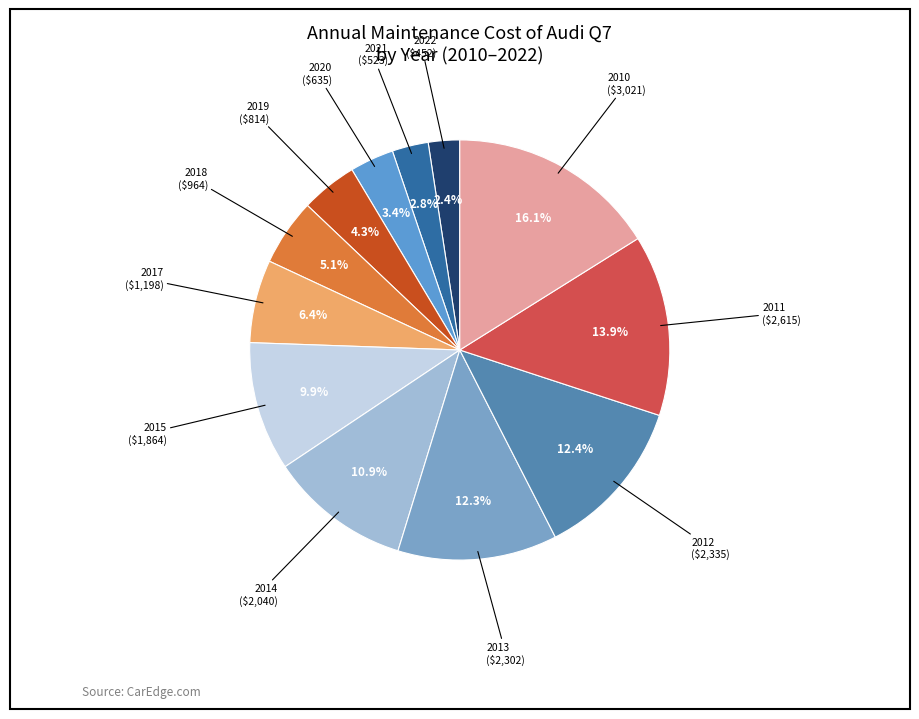

How many segments does this pie chart have?

12